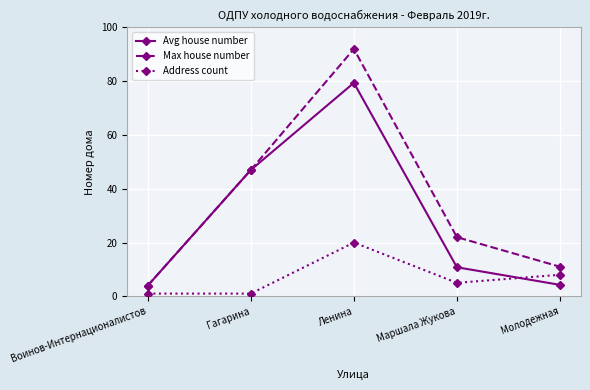

Which series has the widest spread of values?

Max house number